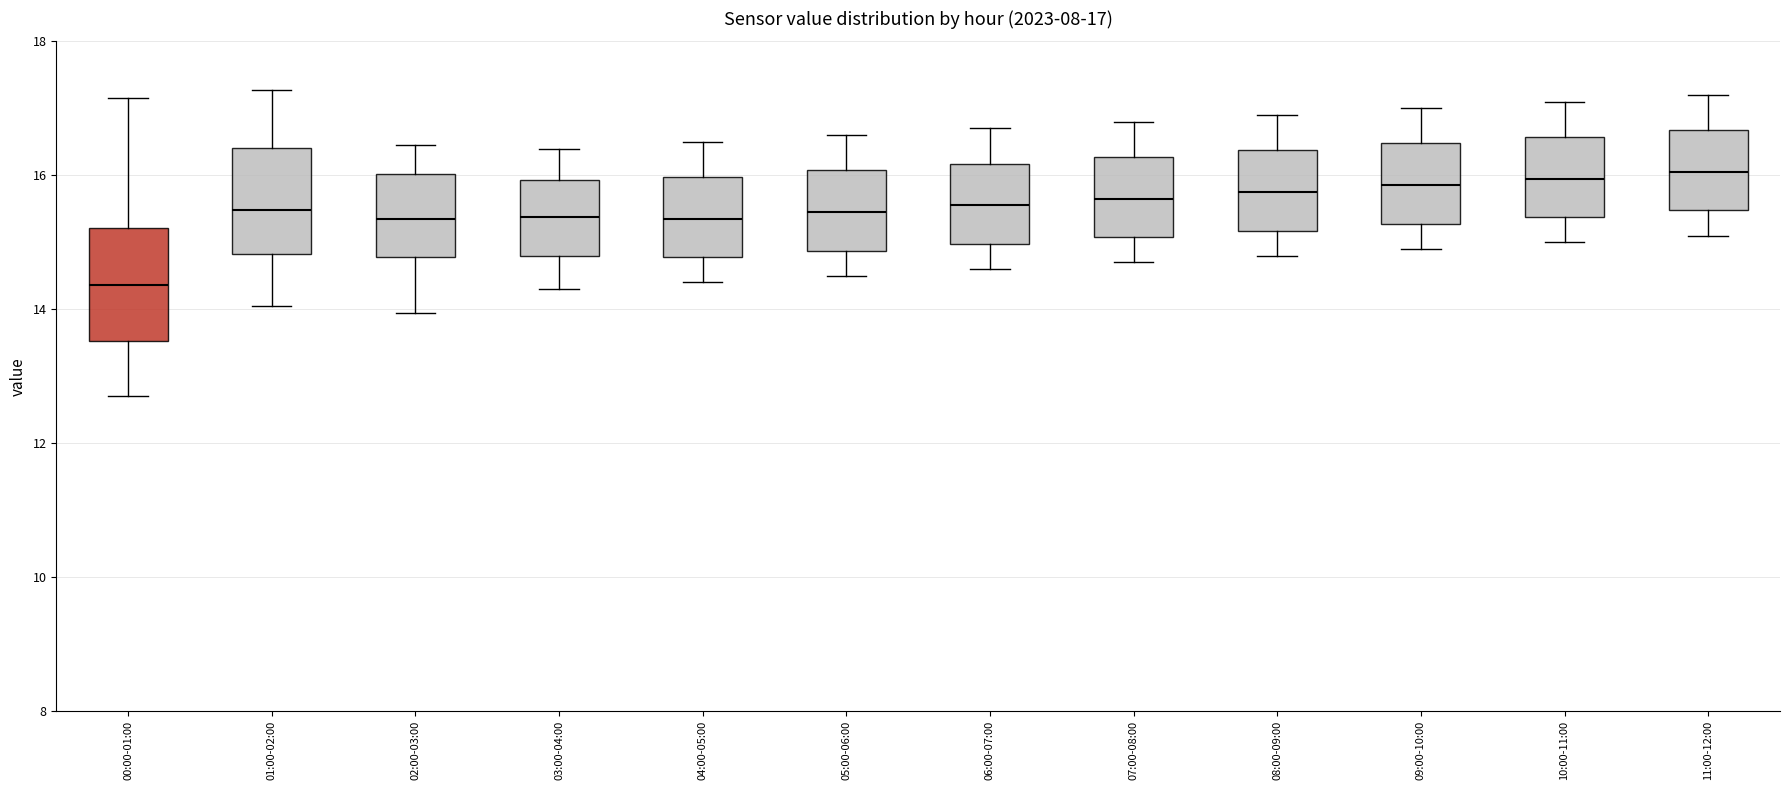

Which box has the lowest median line?

00:00-01:00